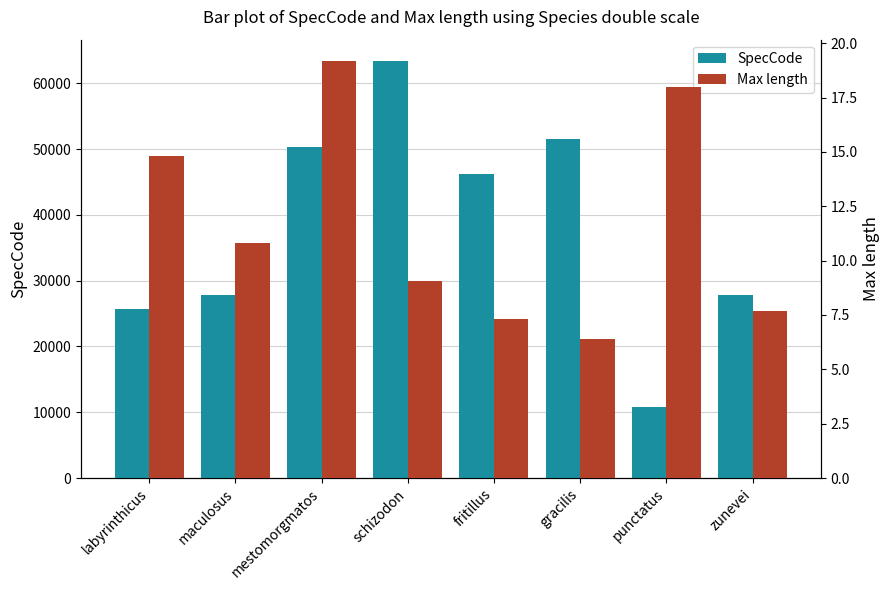

List the labels in order of SpecCode value, largest first.

schizodon, gracilis, mestomorgmatos, fritillus, zunevei, maculosus, labyrinthicus, punctatus